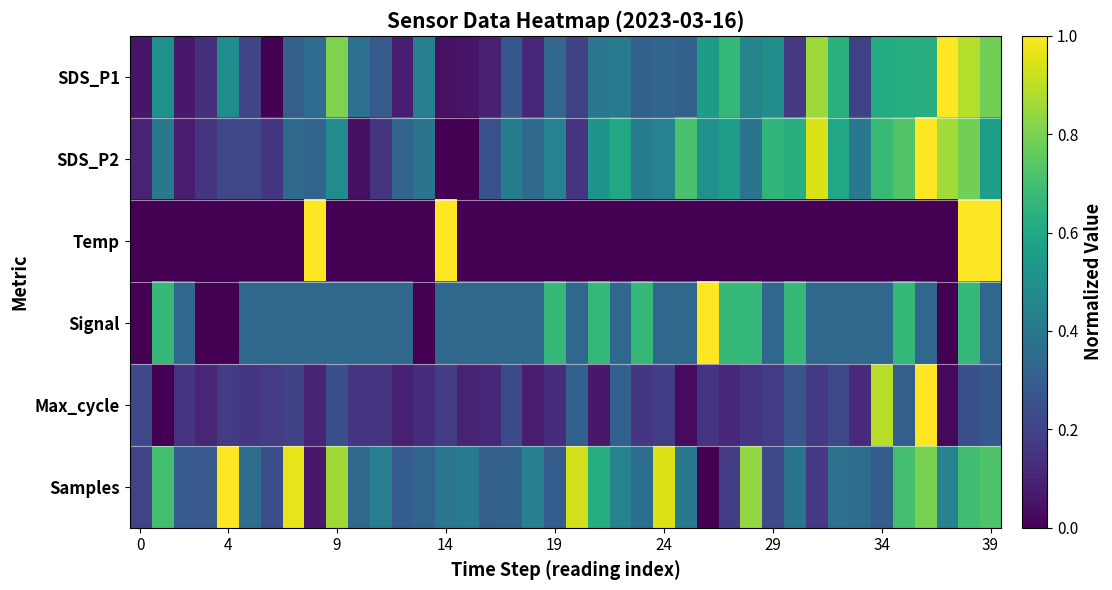

Rank the series by their maximum value, from highest to lowest.

SDS_P1, SDS_P2, Temp, Signal, Max_cycle, Samples